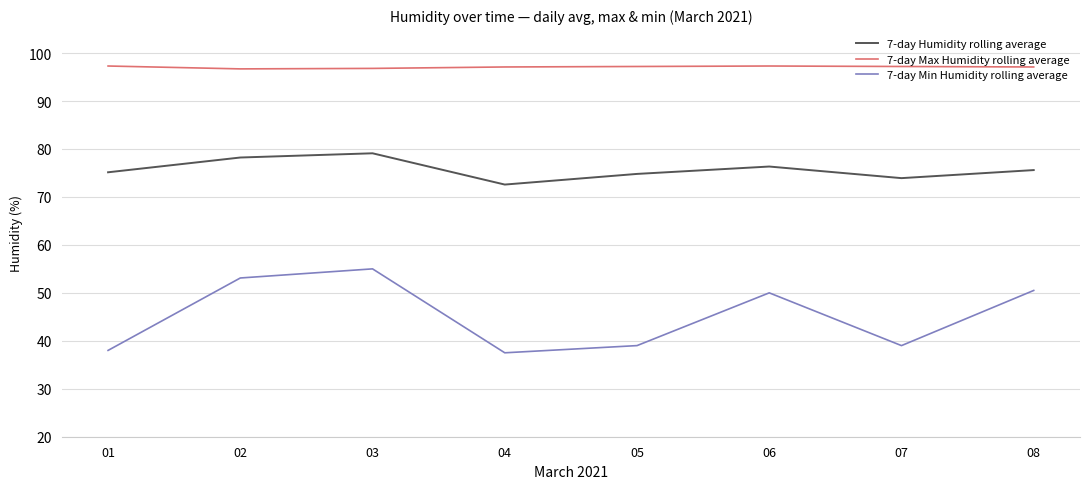

Is it true that 7-day Min Humidity rolling average equals 57.2 at 07?

False